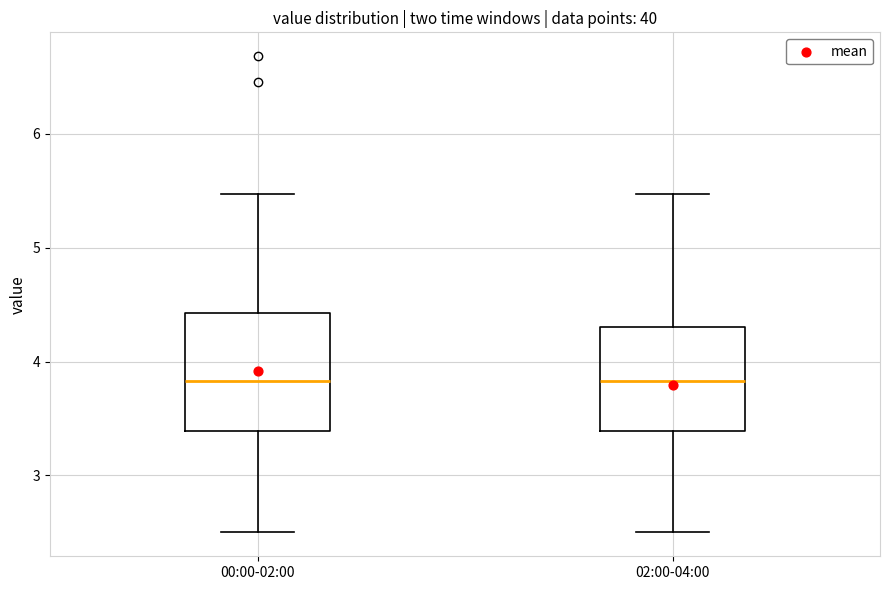

Reading left to right, transcribe this box plot: for each box, give where its median line is, the range the box spans, and where its two whiskers end, as read against the y-axis. The values are not printed on the chart, so give them approximately, as read against the axis.

00:00-02:00: median 3.8, box 3.4 to 4.4, whiskers 2.5 to 5.5
02:00-04:00: median 3.8, box 3.4 to 4.3, whiskers 2.5 to 5.5